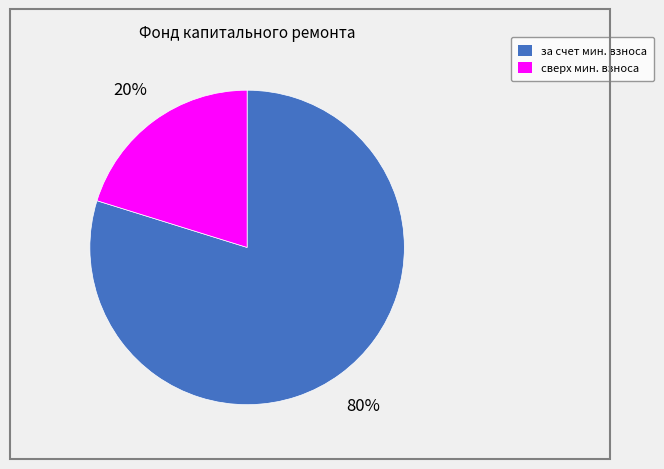

How many segments does this pie chart have?

2